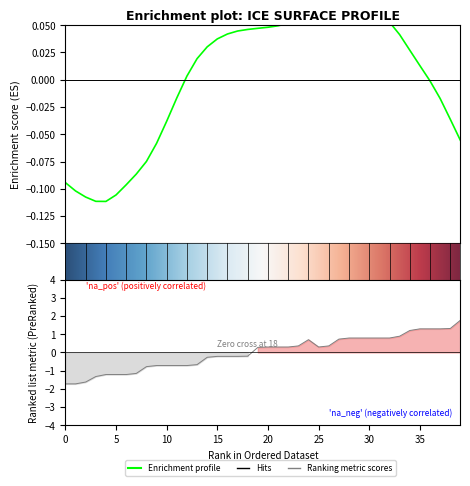

Does the chart display data point markers on the line(s)?

No